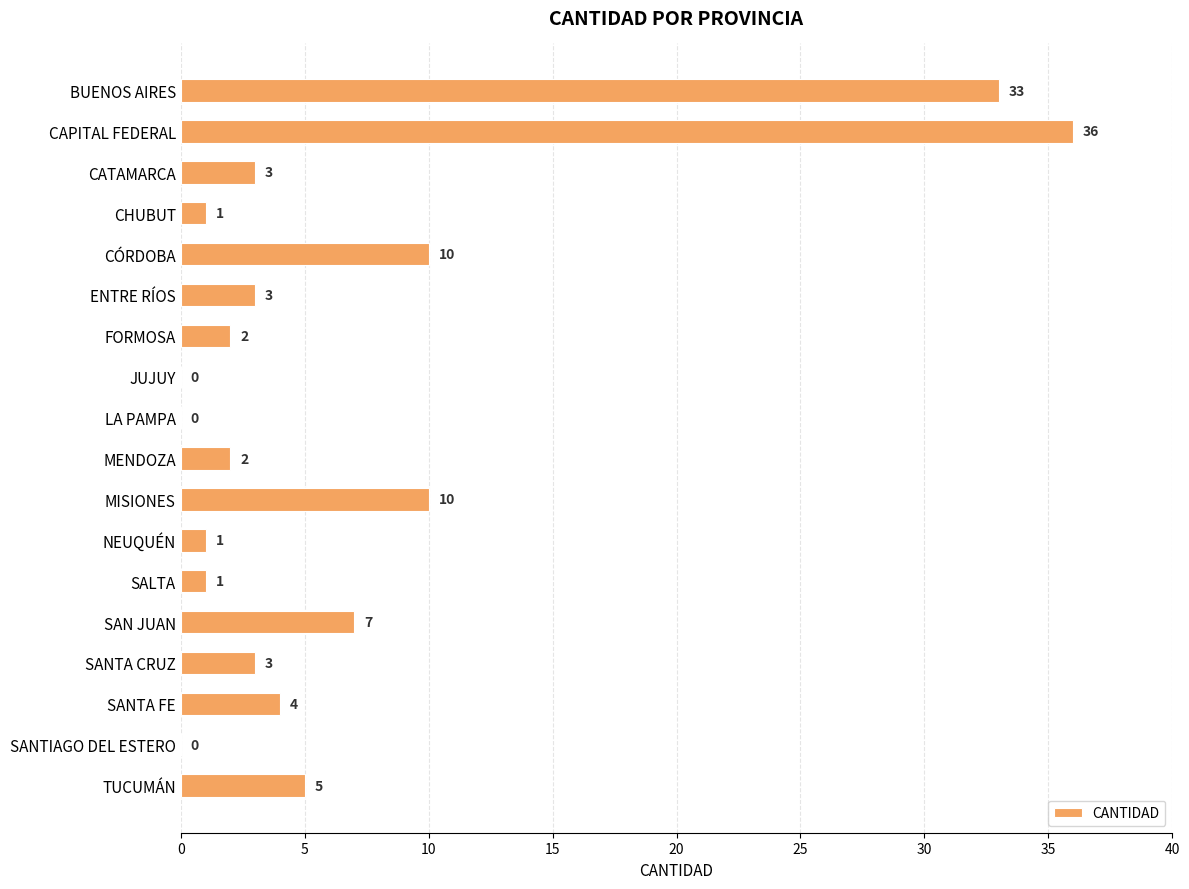

What is the approximate value at SANTA CRUZ, to the nearest 5?

5